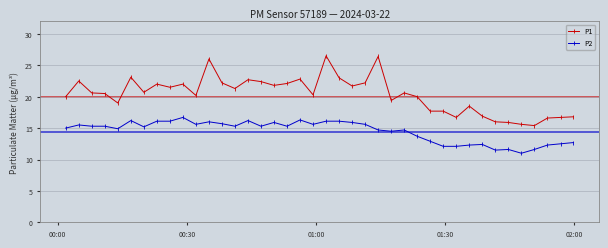

List the series in order of their overall mean, highest first.

P1, P2